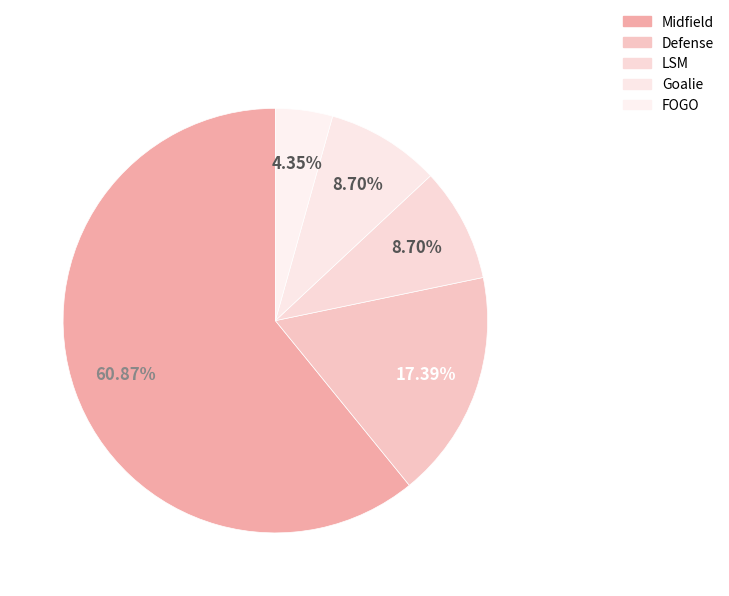

Count the number of slices in the pie.

5